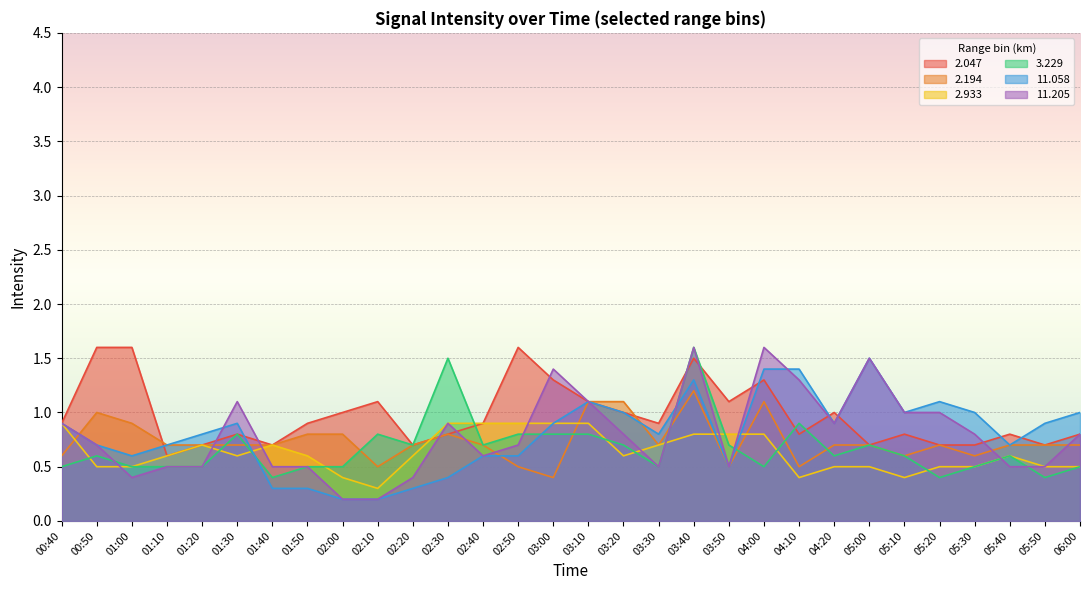

The  11.205 series shows 0.6 at 01:00. True or false?

False